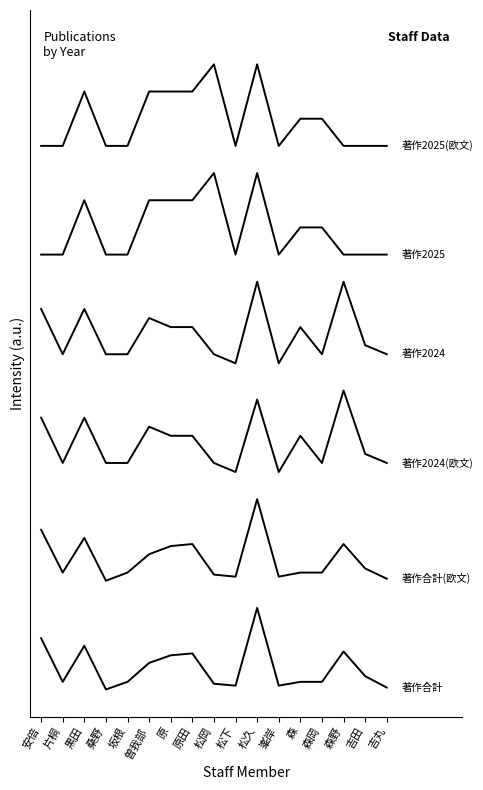

Reading left to right, list all the values displayed in this chart.

著作合計: 3.8	0.6	3.2	0.0	0.6	2.0	2.5	2.7	0.4	0.3	6.0	0.3	0.6	0.6	2.8	1.0	0.1
著作合計(欧文): 11.8	8.6	11.2	8.0	8.6	9.9	10.6	10.7	8.4	8.3	14.0	8.3	8.6	8.6	10.7	8.9	8.2
著作2024(欧文): 20.0	16.7	20.0	16.7	16.7	19.3	18.7	18.7	16.7	16.0	21.3	16.0	18.7	16.7	22.0	17.3	16.7
著作2024: 28.0	24.7	28.0	24.7	24.7	27.3	26.7	26.7	24.7	24.0	30.0	24.0	26.7	24.7	30.0	25.3	24.7
著作2025: 32.0	32.0	36.0	32.0	32.0	36.0	36.0	36.0	38.0	32.0	38.0	32.0	34.0	34.0	32.0	32.0	32.0
著作2025(欧文): 40.0	40.0	44.0	40.0	40.0	44.0	44.0	44.0	46.0	40.0	46.0	40.0	42.0	42.0	40.0	40.0	40.0